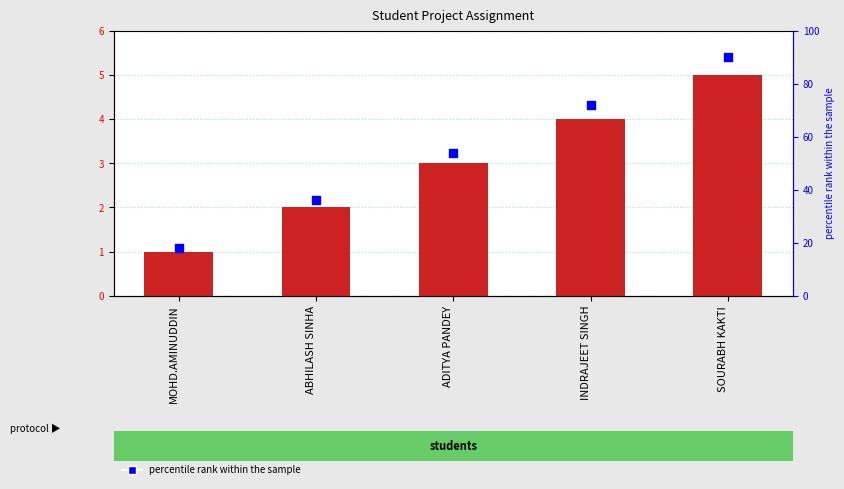

Which series contains the highest Y value?

percentile rank within the sample